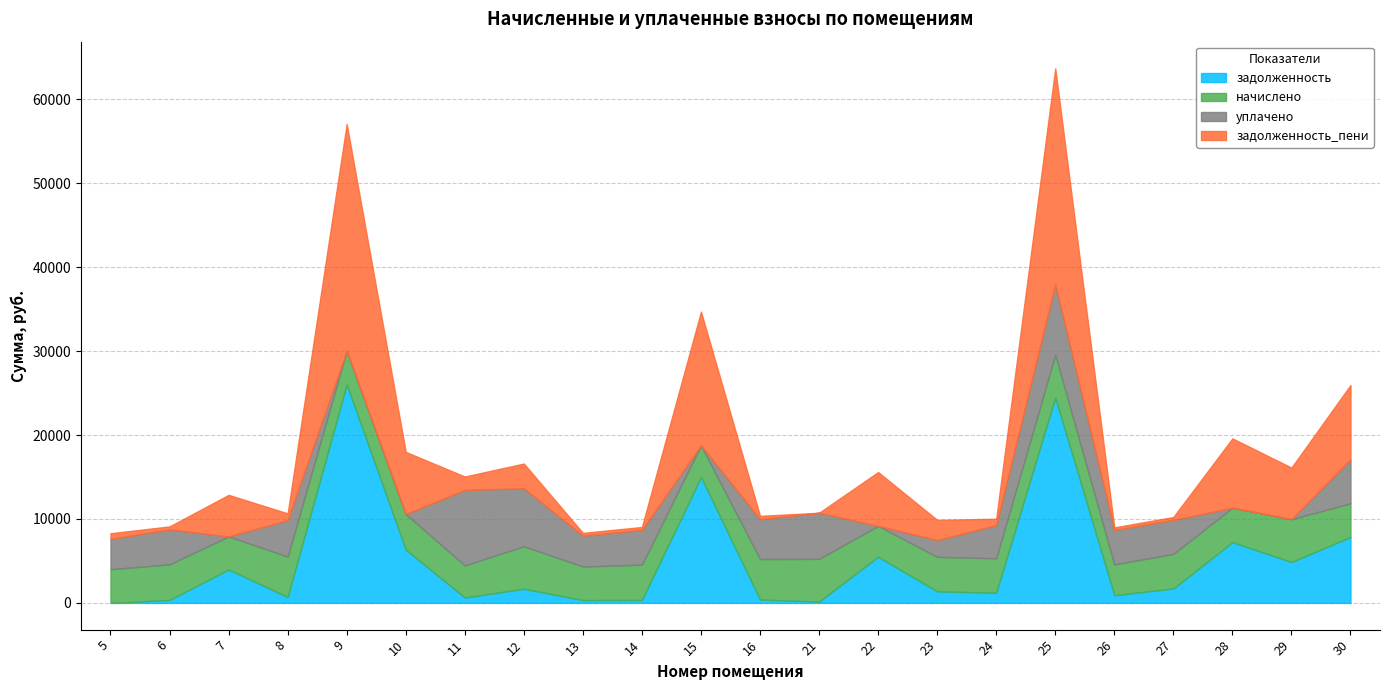

Which series has the largest total across all categories?

задолженность_пени